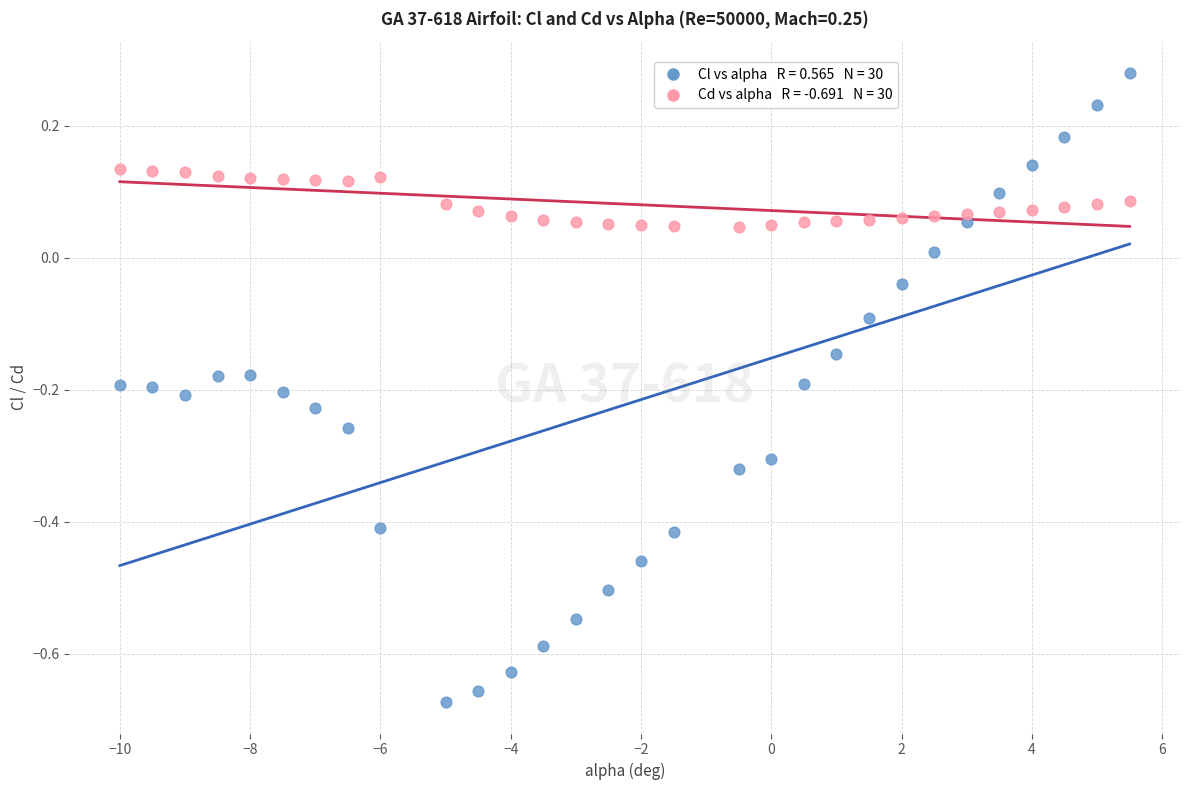

Across all data points, what is the range of Y values (max minus min)?

1.0